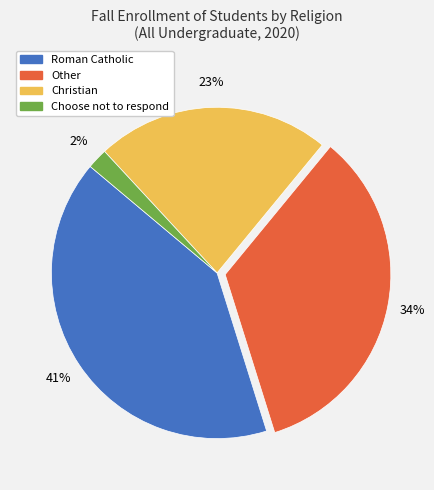

To the nearest percent, what portion does Choose not to respond represent?

2%